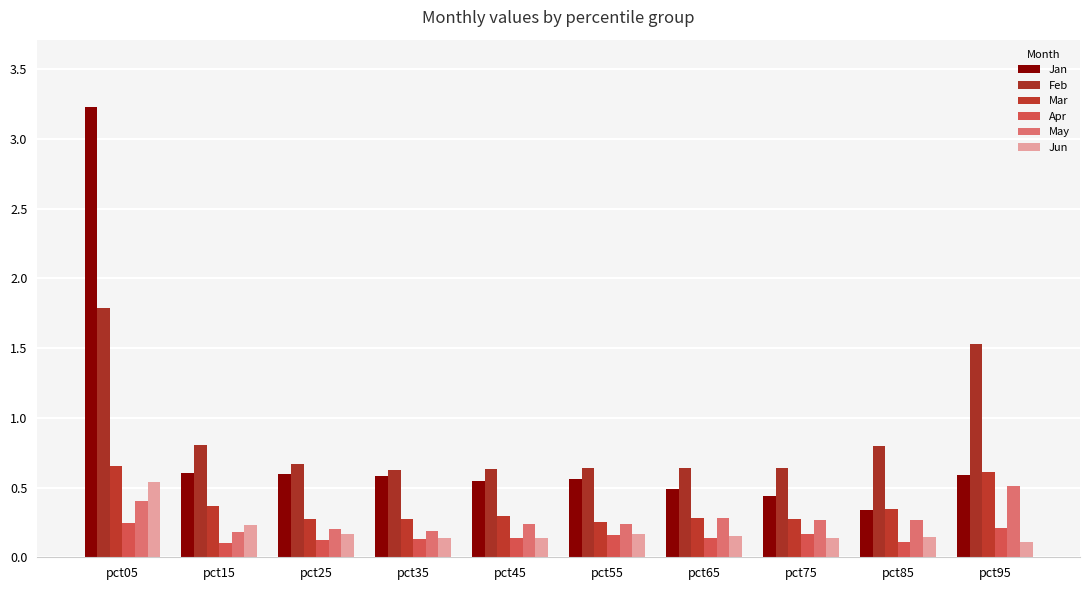

Which series has the widest spread of values?

Jan